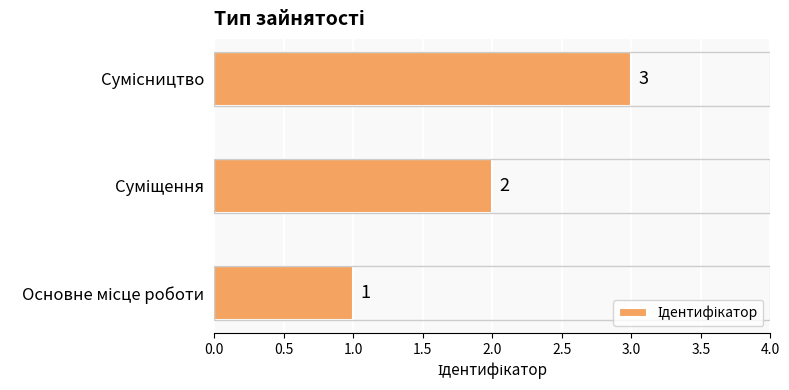

Count the values in the range 1 to 3.

3